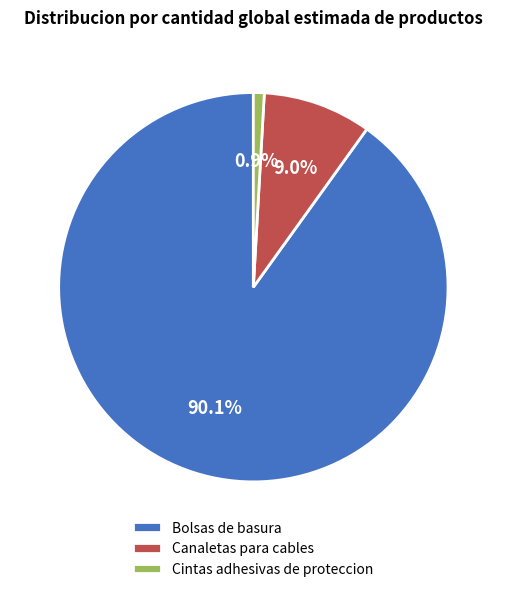

True or false: Canaletas para cables accounts for 9% of the total.

True